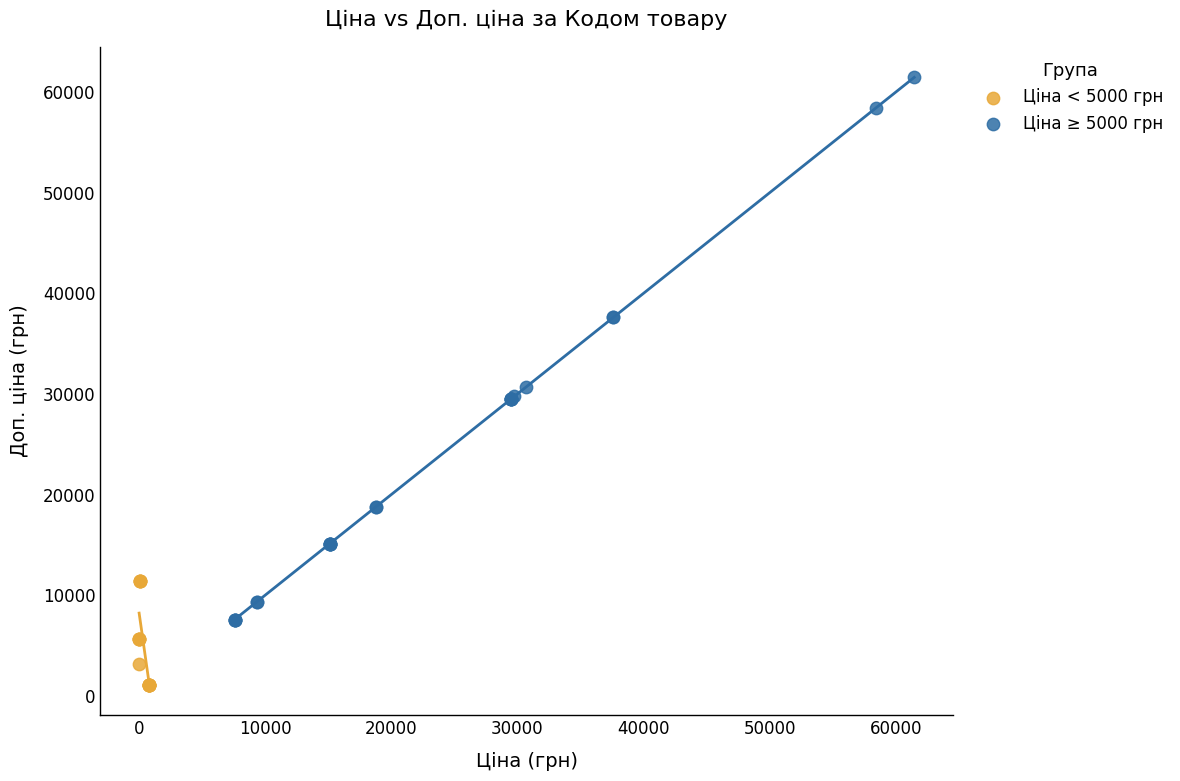

Which series reaches the minimum Y coordinate?

Ціна < 5000 грн